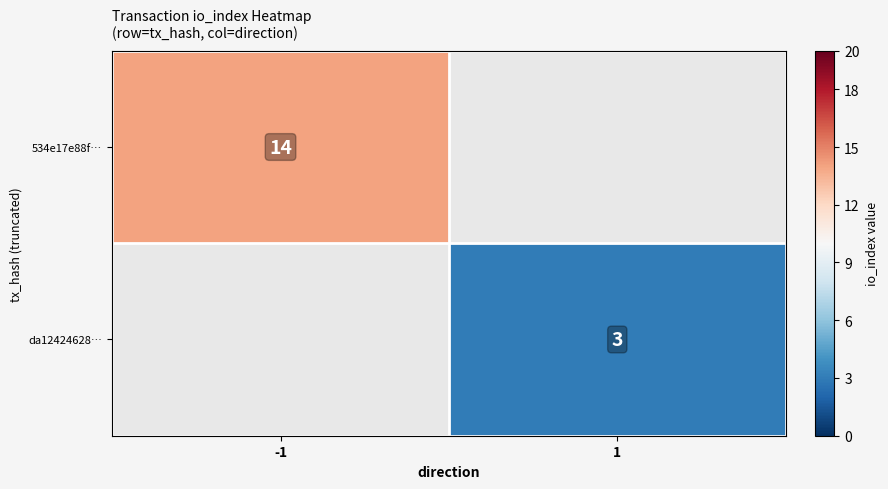

Is the value of 534e17e88f… at -1 greater than the value of da12424628… at 1?

Yes